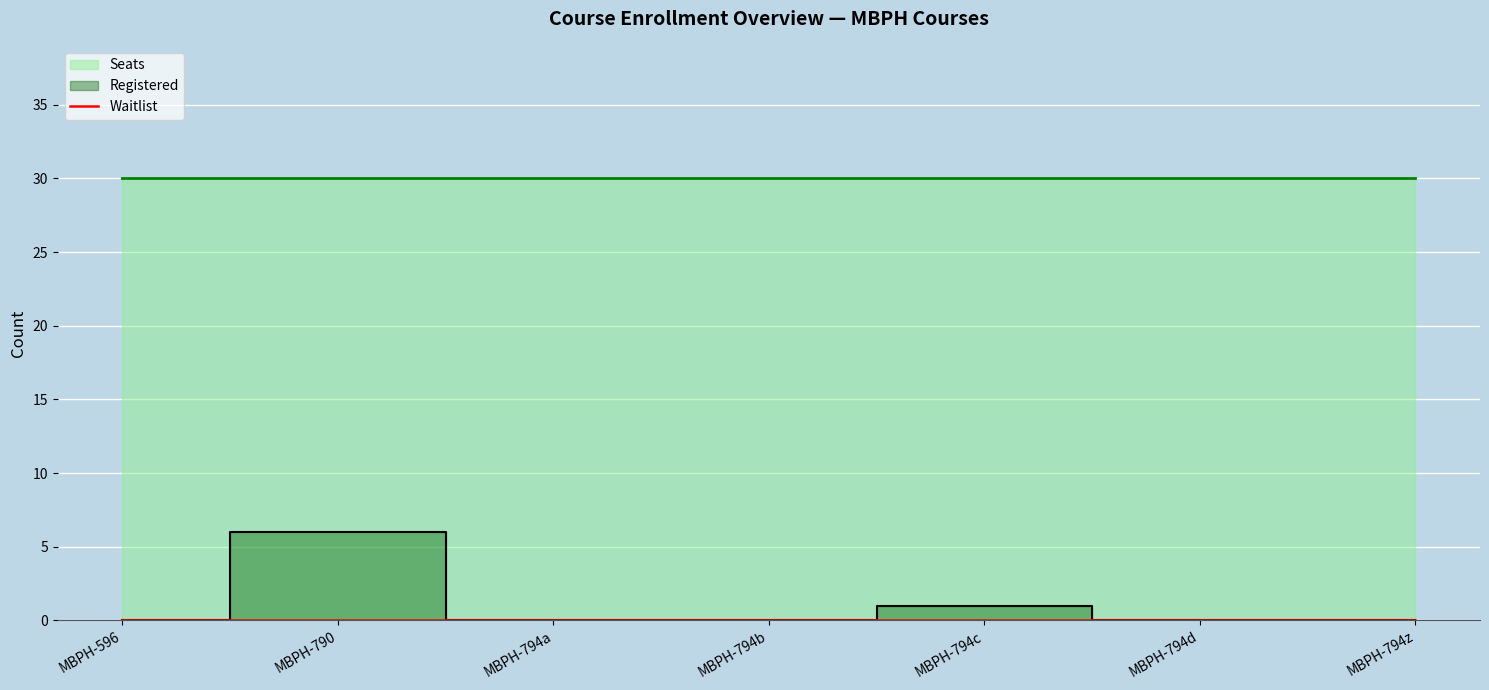

True or false: Waitlist has more than 0 points higher than both neighbors.

False